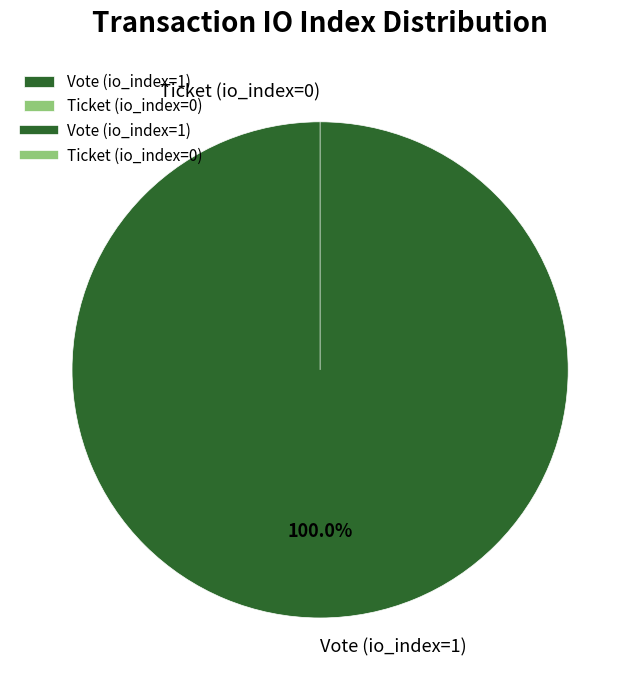

Is Ticket (io_index=0) the majority of the pie?

No